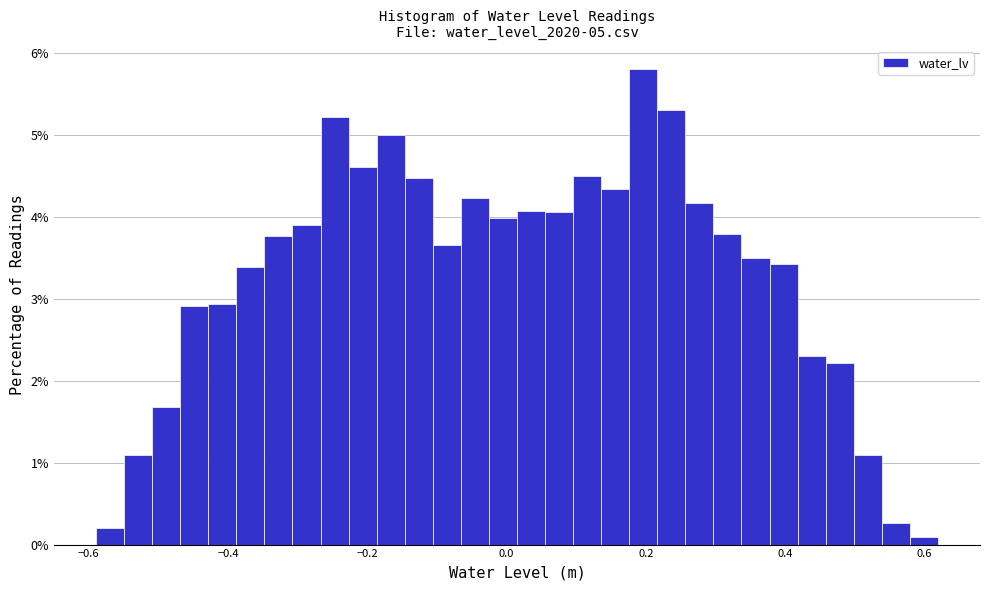

Around what value on the x-axis is the tallest bar? Give the approximate position of its centre, as read against the axis.

0.20